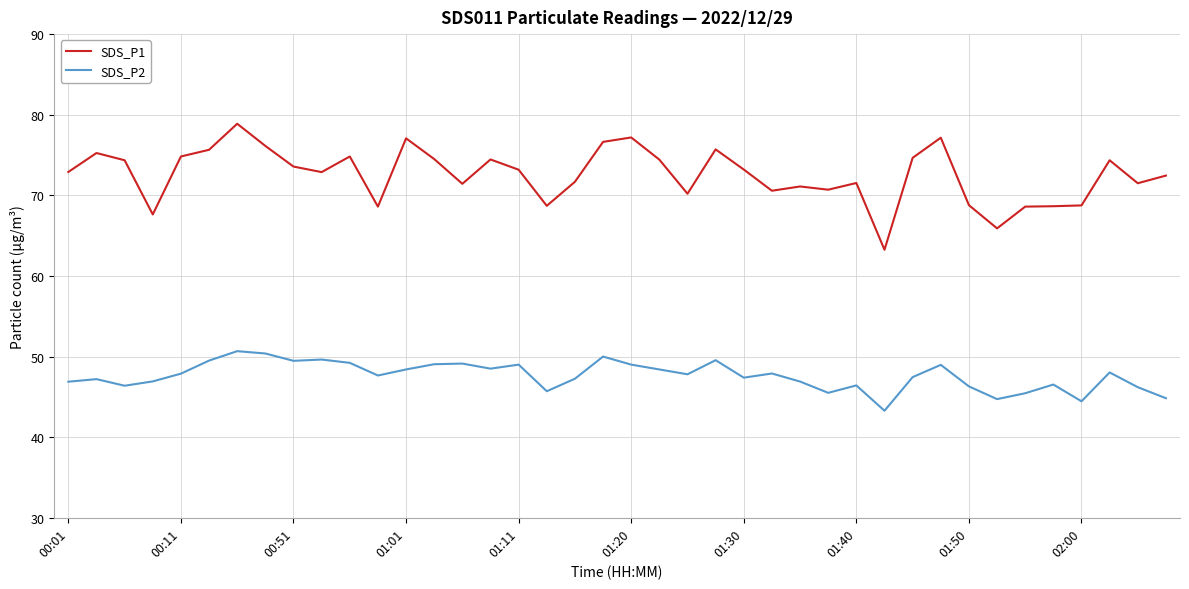

Which series has the largest total across all categories?

SDS_P1